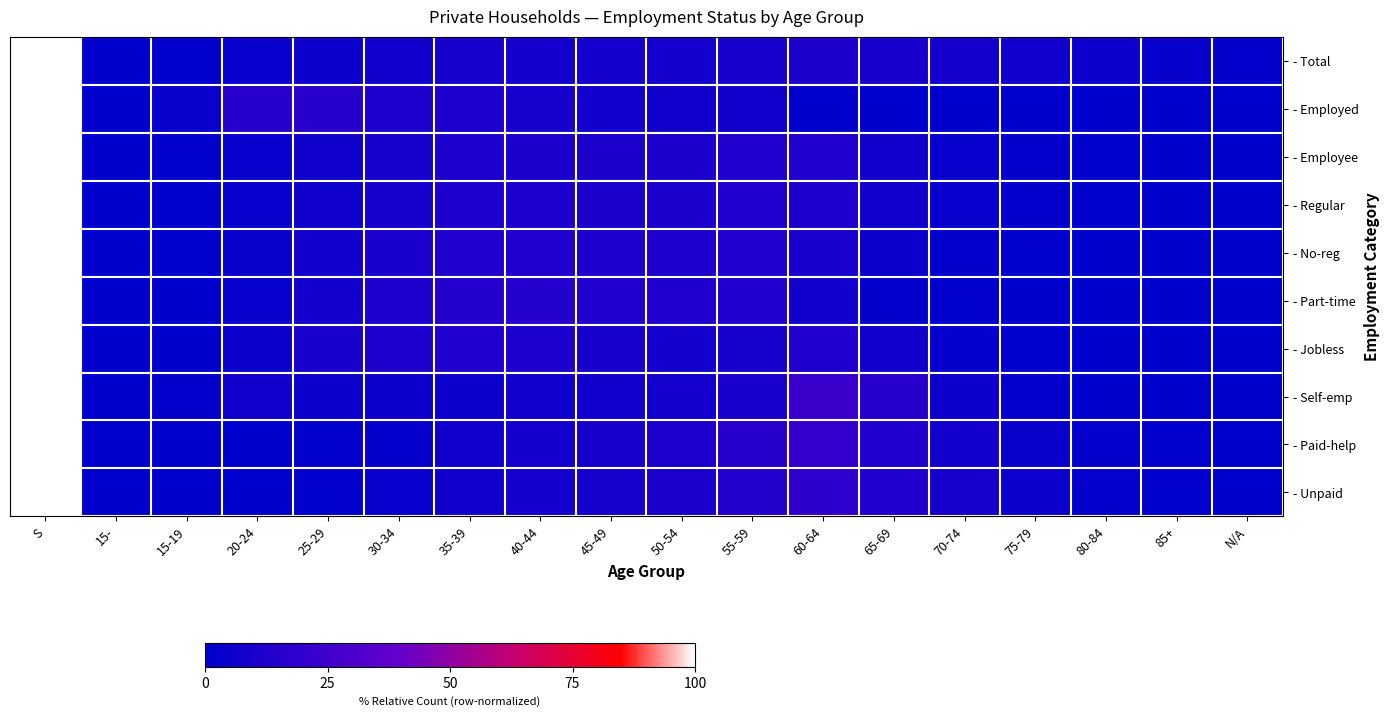

What is the total value across all series at 65-69?

76.3